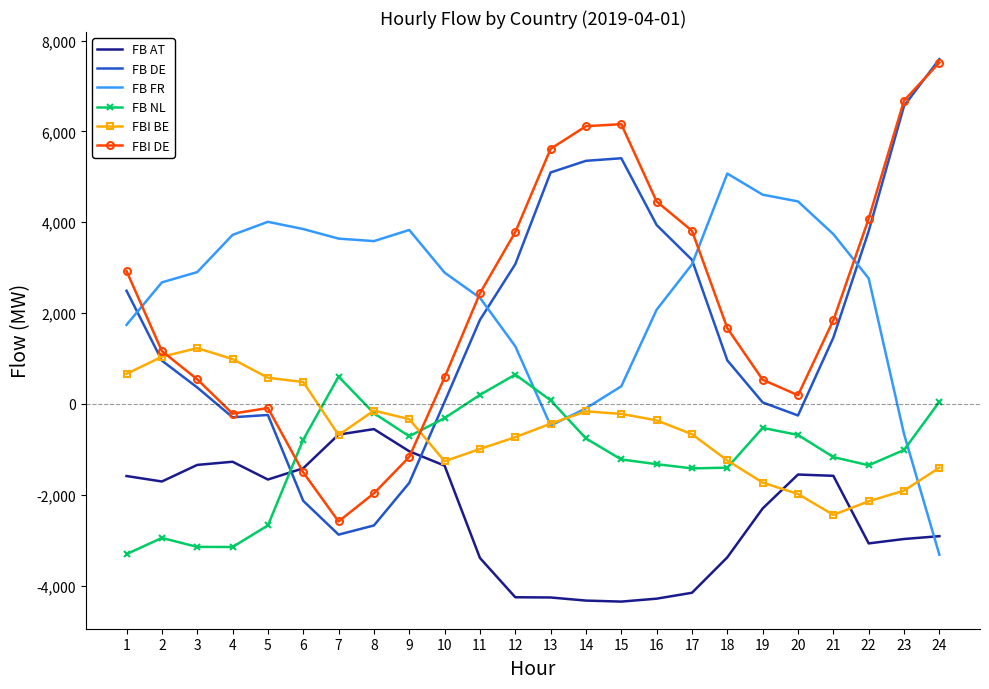

What is the minimum value for FB DE?

-2879.4